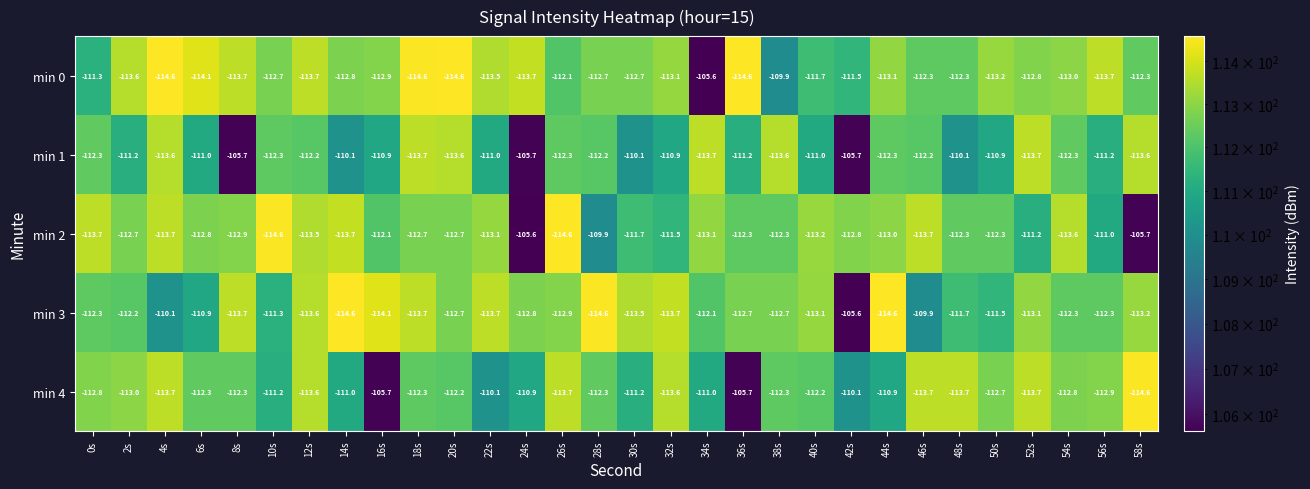

Count the number of categories in the chart.

30